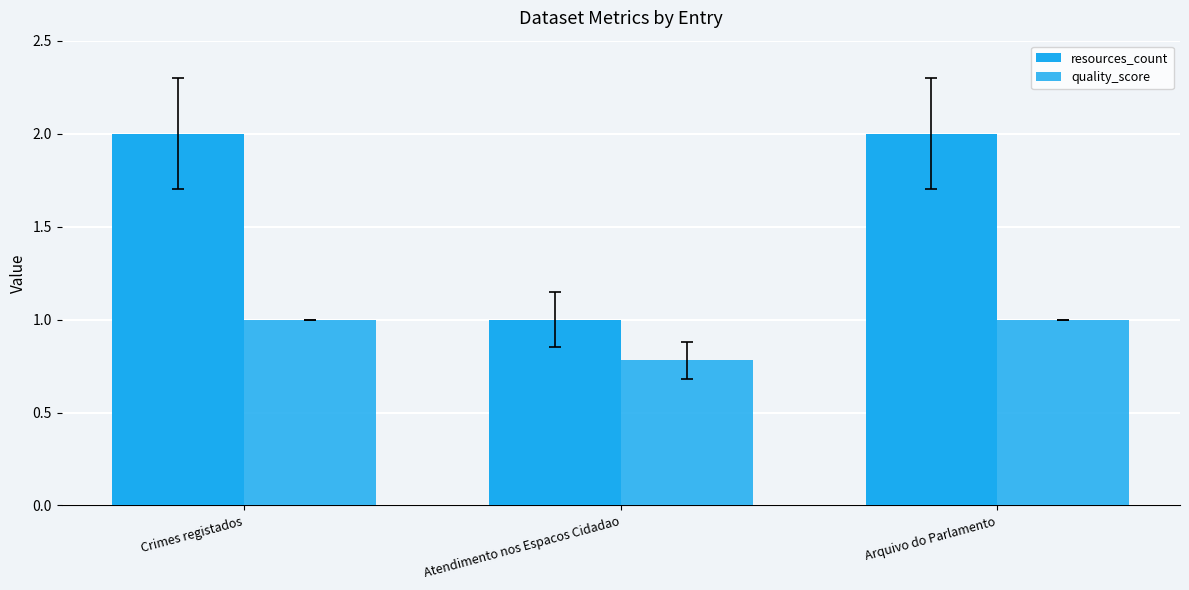

Count the number of categories in the chart.

3